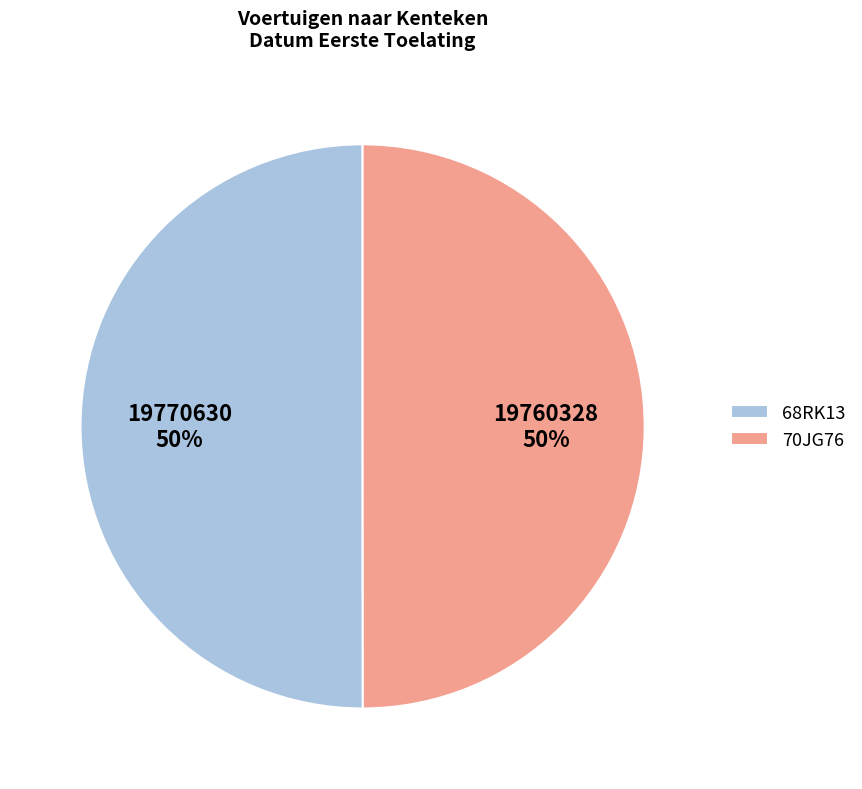

Approximately how many times larger is the value at 68RK13 compared to 70JG76?

1.0